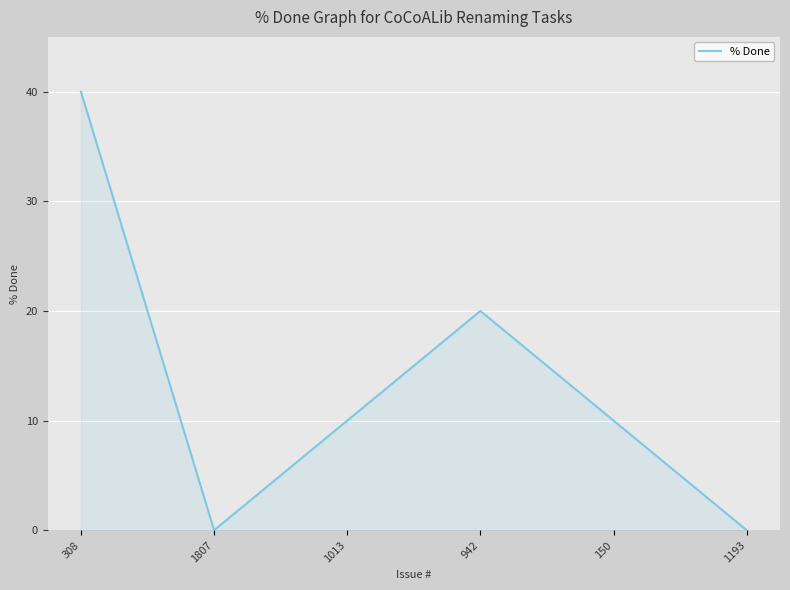

What position from the left is 150?

5